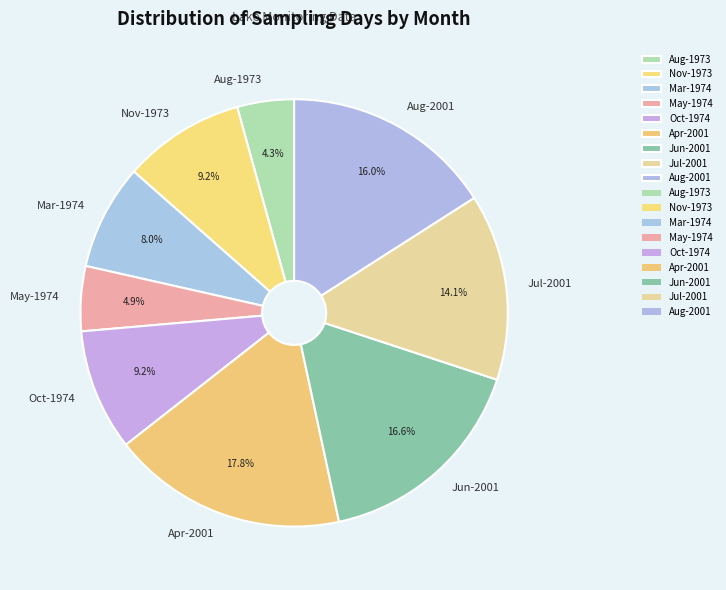

How much of the chart is everything except Aug-2001?

84.0%